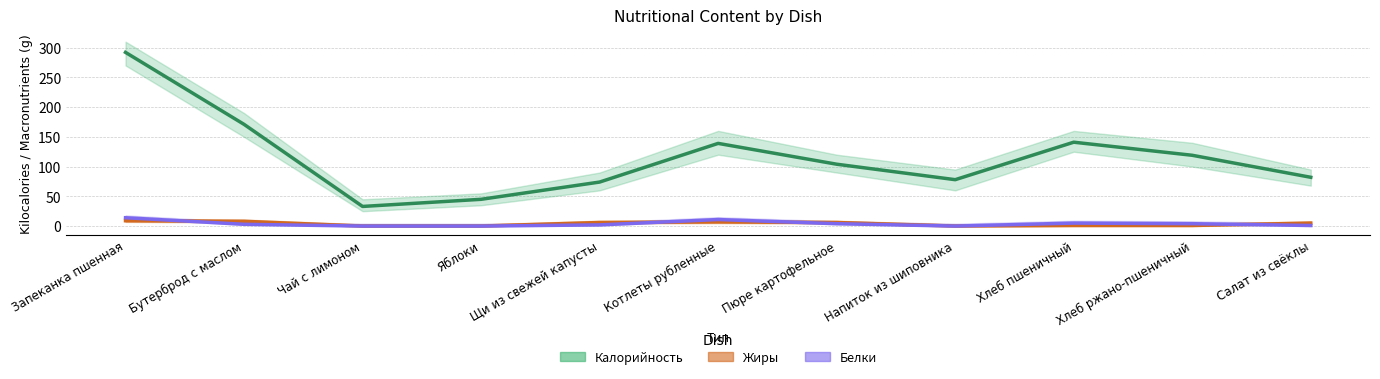

Which series has the largest range (max minus min)?

Калорийность